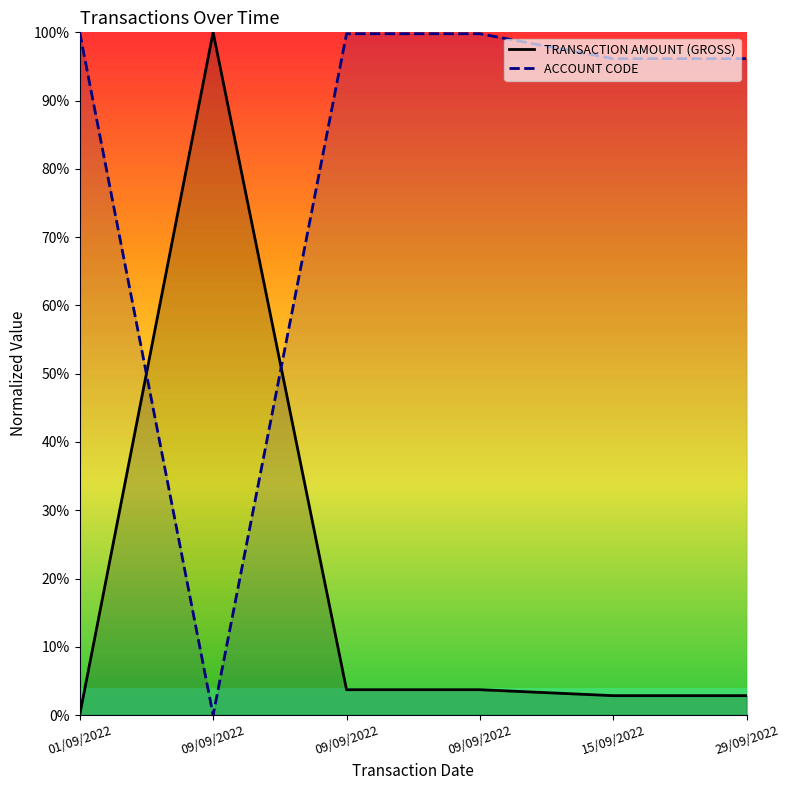

What is the difference between the ACCOUNT CODE values at 29/09/2022 and 09/09/2022?

3.6